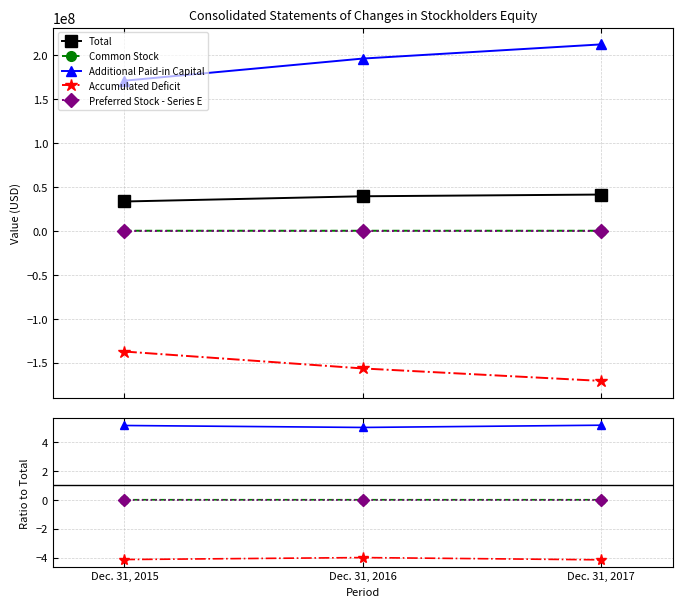

At which label does Total reach its peak?

Dec. 31, 2017